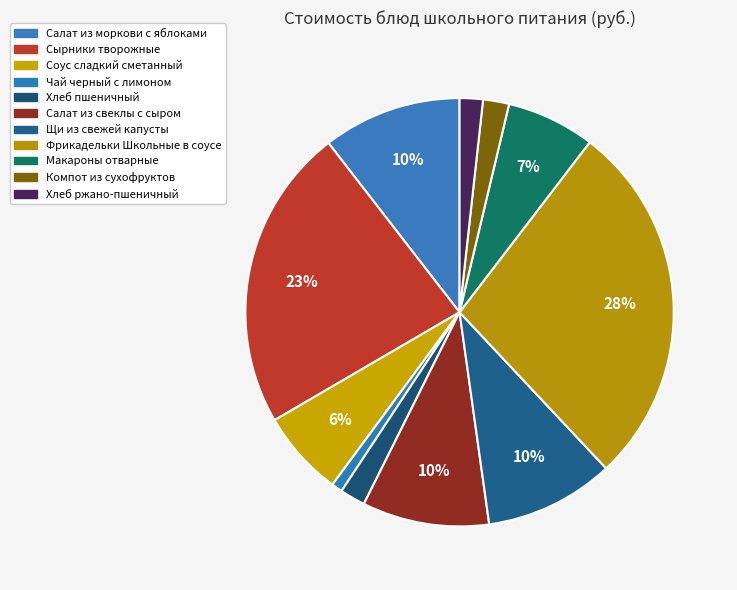

Count the number of slices in the pie.

11